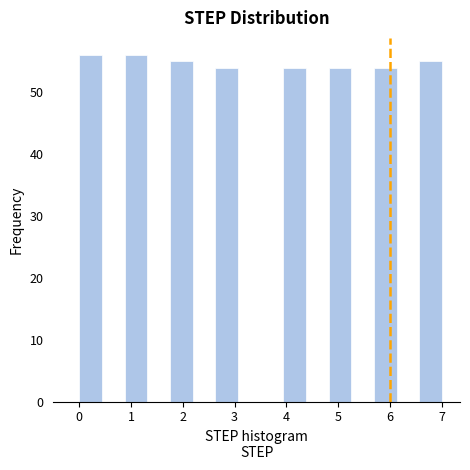

What is the height of the bar covering 5.7 to 6.1 on the x-axis? Neither the bar edges nor the heights are printed on the chart, so give them approximately, as read against the axes.

54